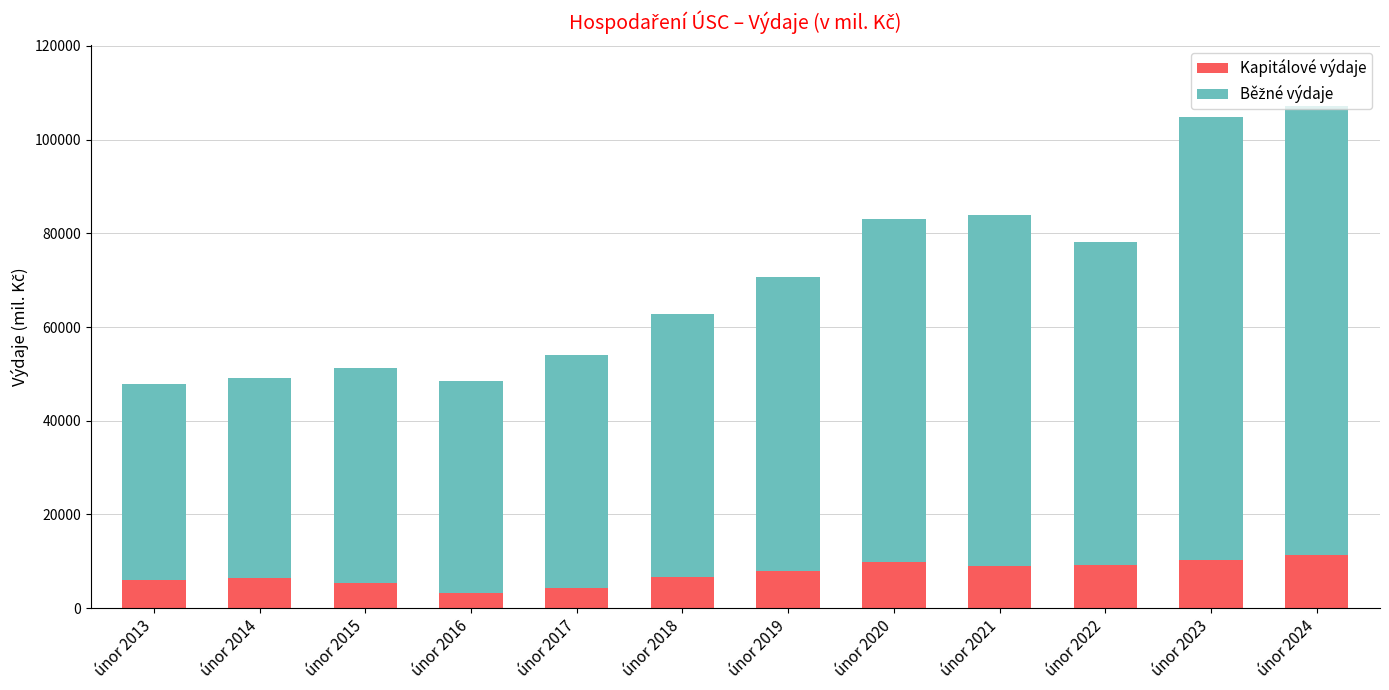

How many bars are there in total?

12